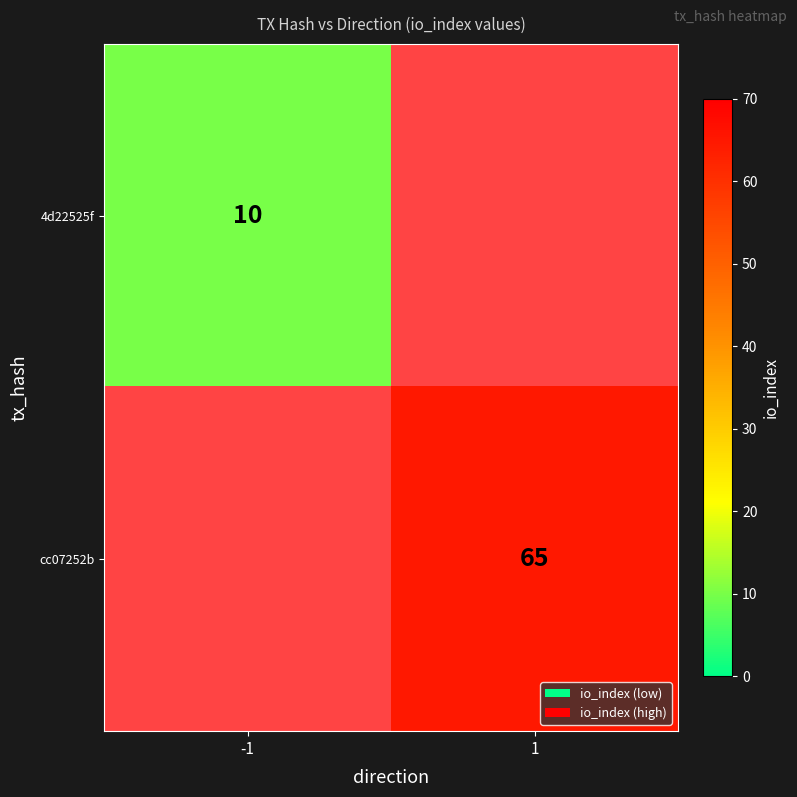

The value of cc07252b at 1 is 65. True or false?

True